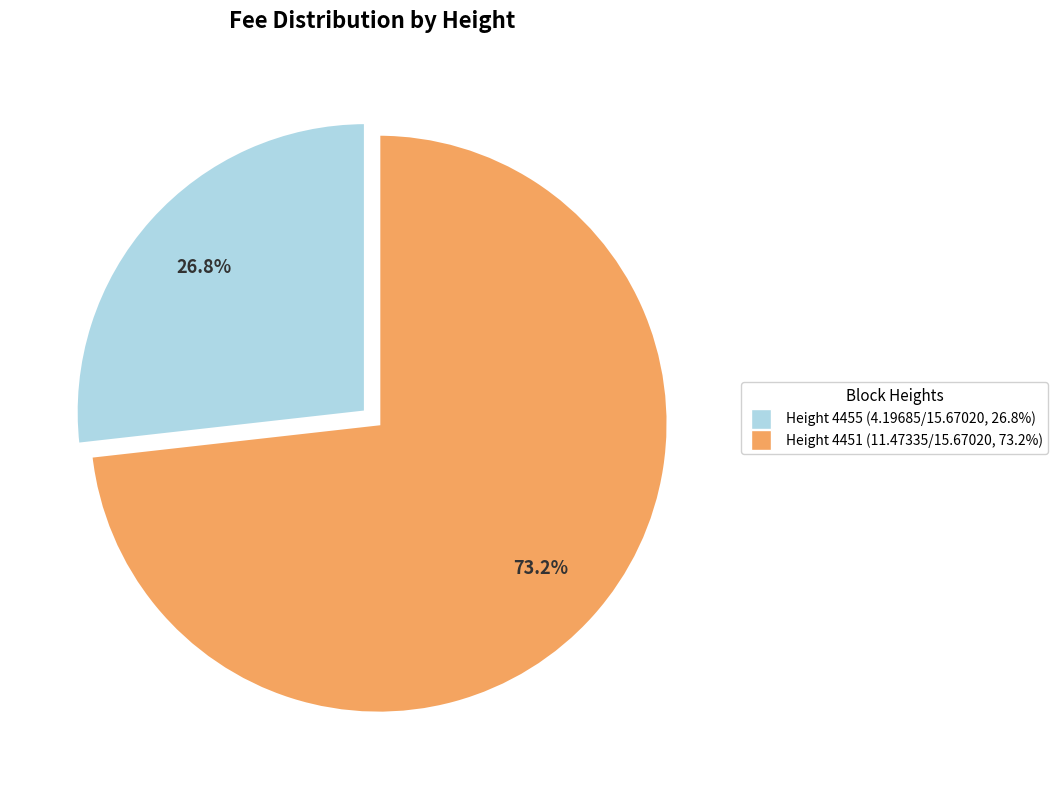

How many segments does this pie chart have?

2